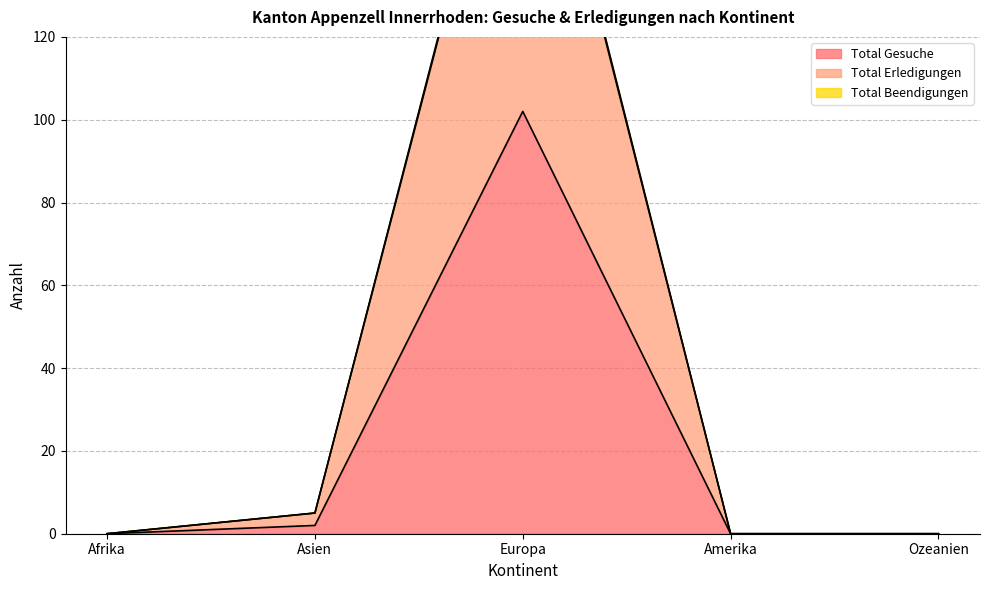

What is the difference between the maximum and minimum values in the Total Beendigungen series?

199